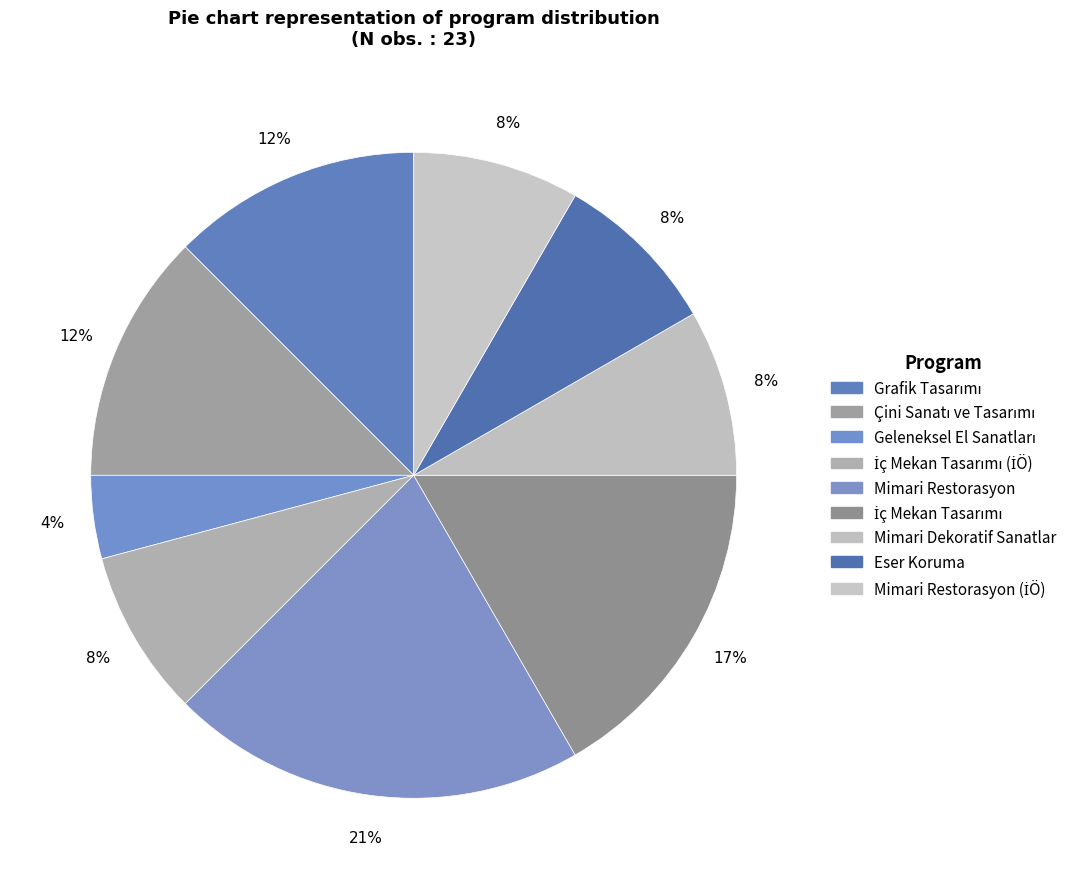

Count the number of slices in the pie.

9